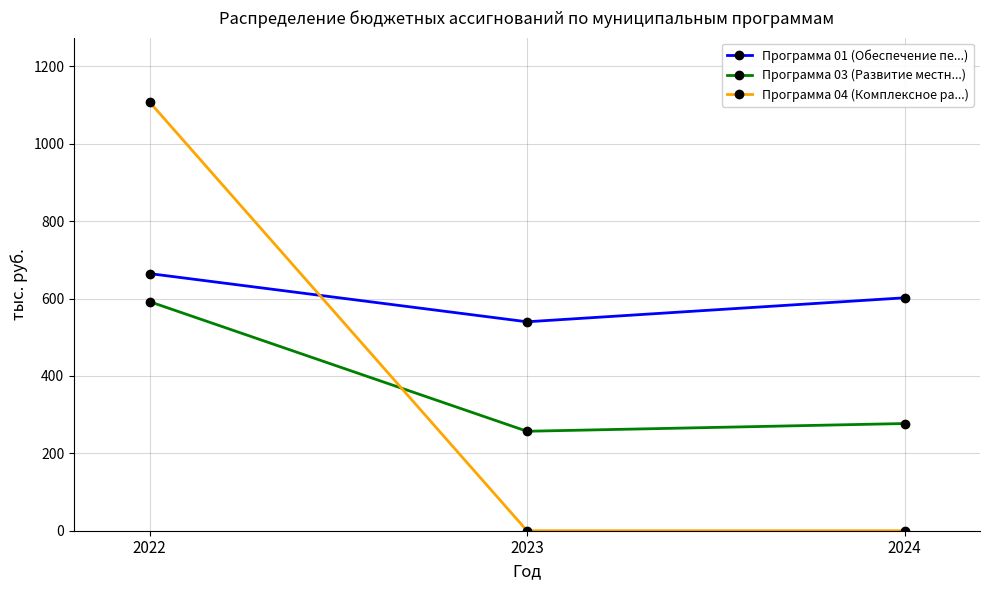

Between 2022 and 2023, which series saw the biggest shift?

Программа 04 (Комплексное ра...)